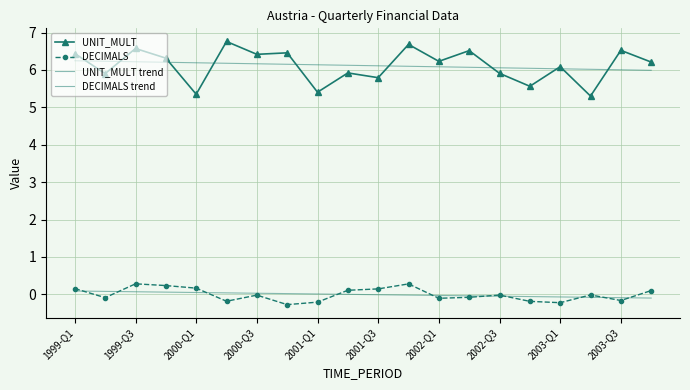

How many lines are shown in the chart?

4